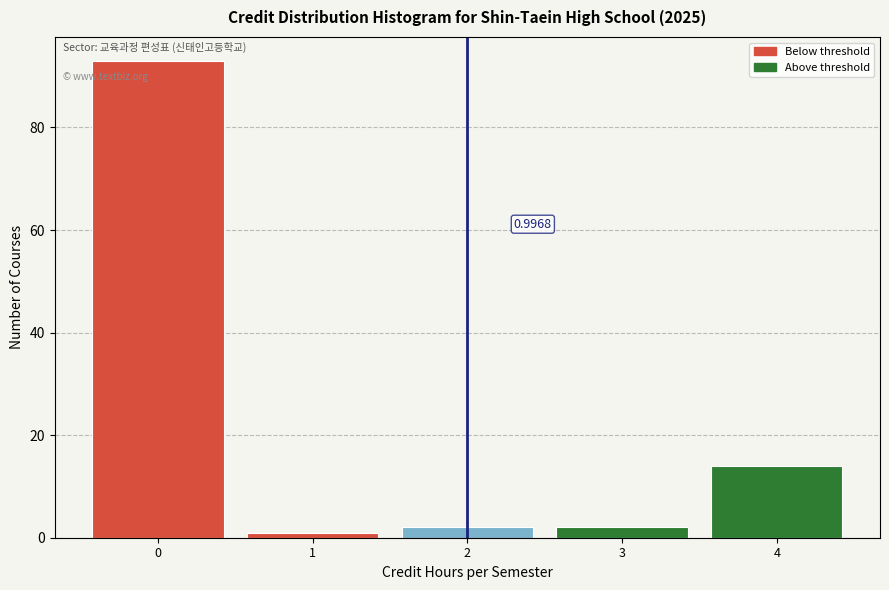

Over which range of the x-axis is the bar tallest?

-0.5 to 0.5